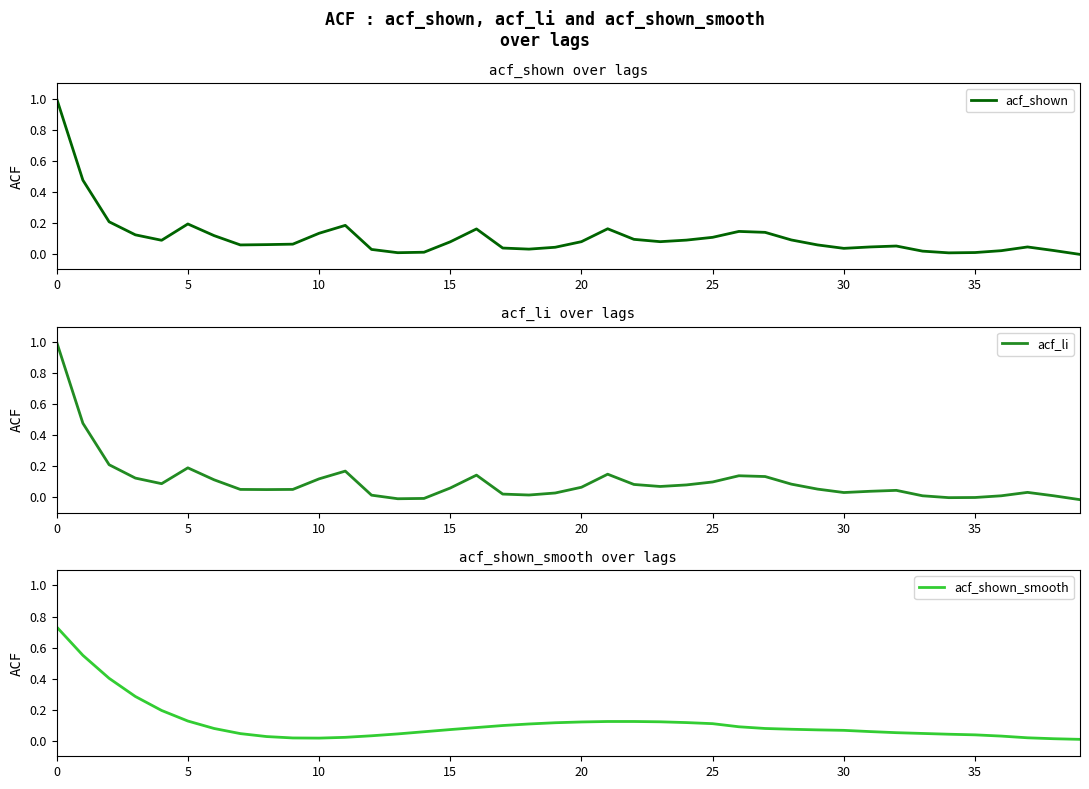

True or false: acf_li and acf_shown cross at least once.

False